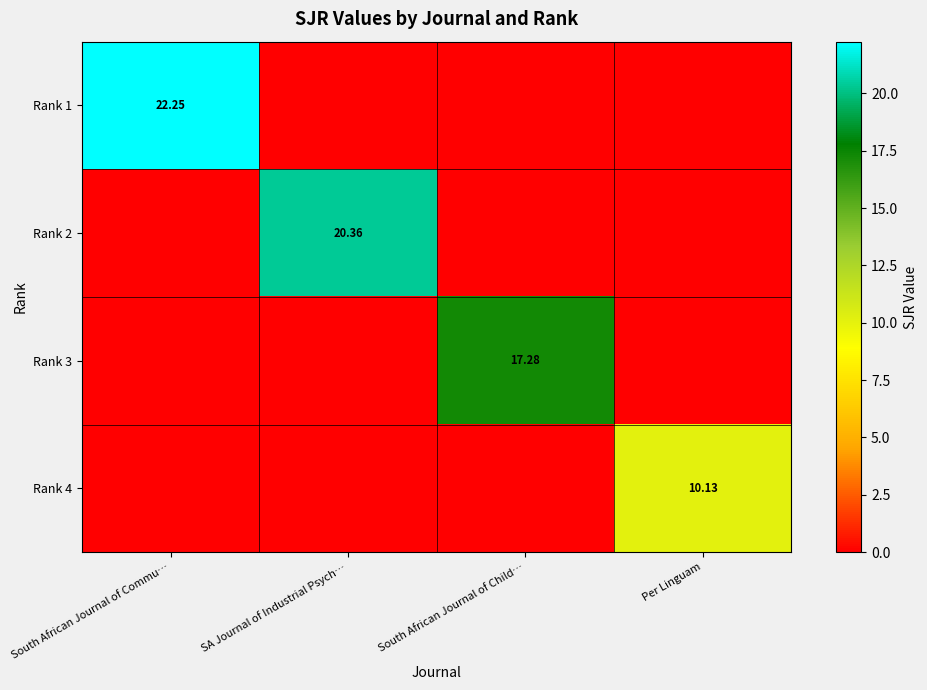

Is the value of Rank 3 at South African Journal of Child… greater than the value of Rank 1 at South African Journal of Commu…?

No